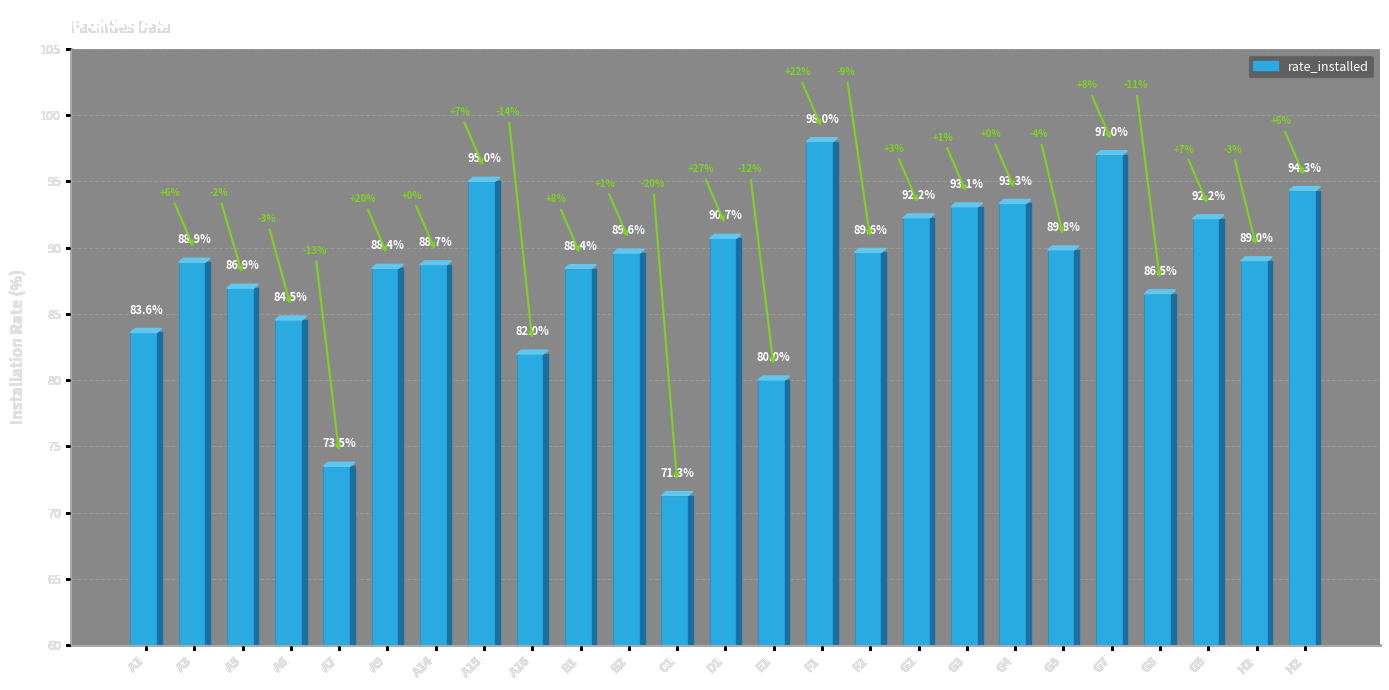

The value at F1 is 129.1. True or false?

False